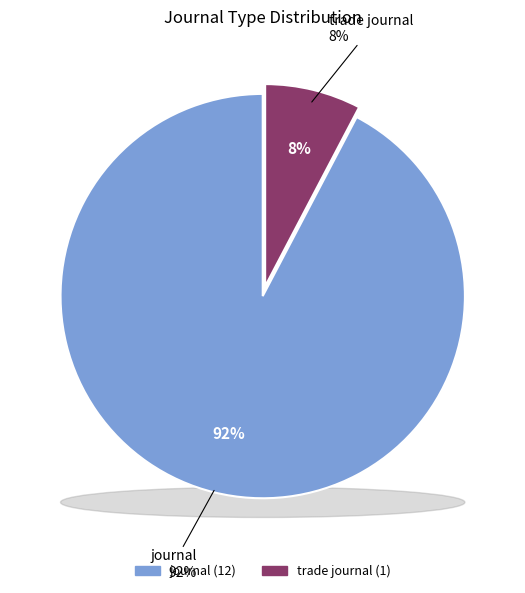

Which slice represents more than half of the pie?

journal